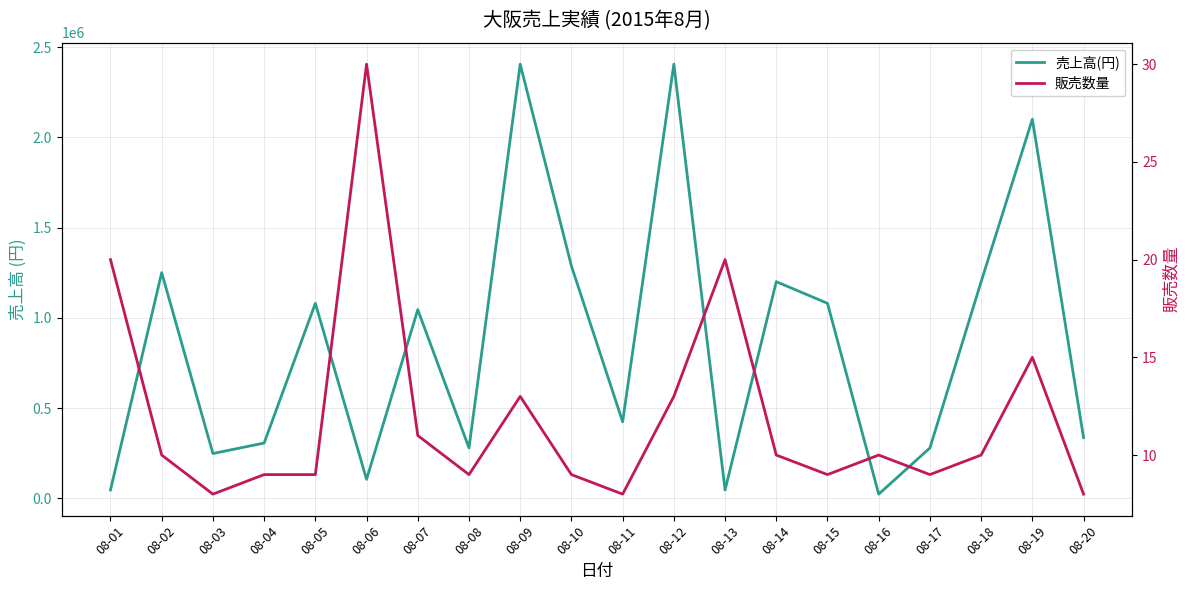

Reading left to right, transcribe all the data shown in this chart.

売上高(円): 08-01=46000	08-02=1250000	08-03=248000	08-04=306000	08-05=1080000	08-06=105000	08-07=1045000	08-08=279000	08-09=2405000	08-10=1287000	08-11=424000	08-12=2405000	08-13=46000	08-14=1200000	08-15=1080000	08-16=23000	08-17=279000	08-18=1200000	08-19=2100000	08-20=336000
販売数量: 08-01=20	08-02=10	08-03=8	08-04=9	08-05=9	08-06=30	08-07=11	08-08=9	08-09=13	08-10=9	08-11=8	08-12=13	08-13=20	08-14=10	08-15=9	08-16=10	08-17=9	08-18=10	08-19=15	08-20=8